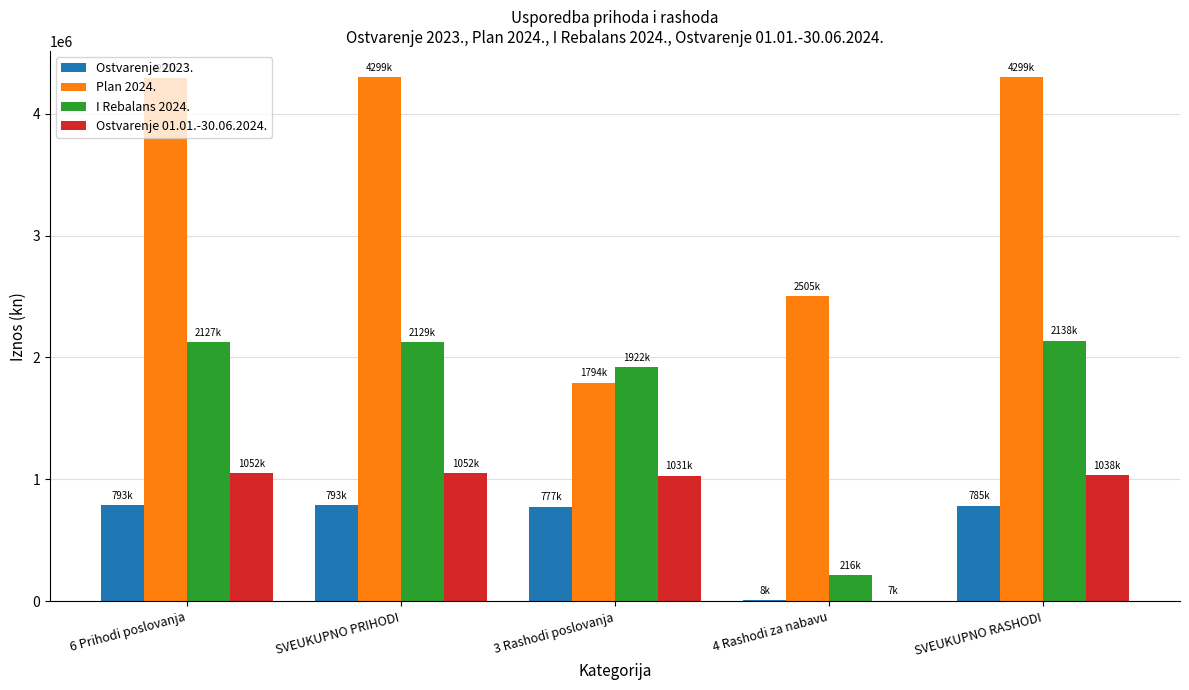

What is the sum of all Ostvarenje 01.01.-30.06.2024. values?

4179154.6